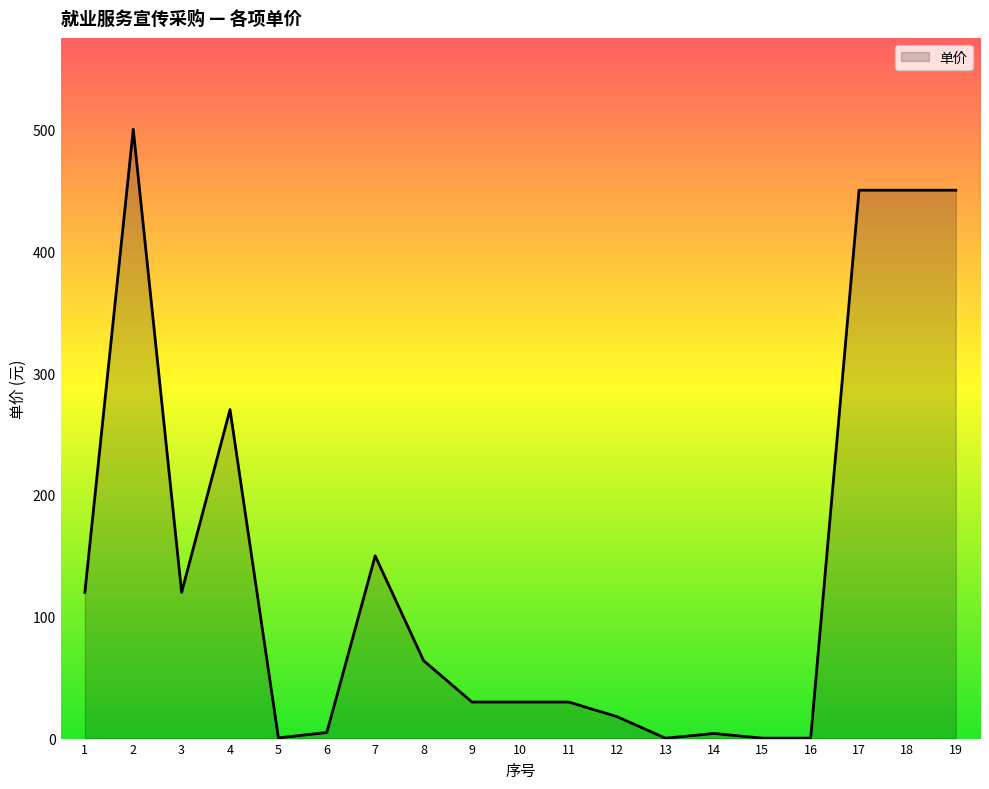

Between 6 and 1, which is larger?

1